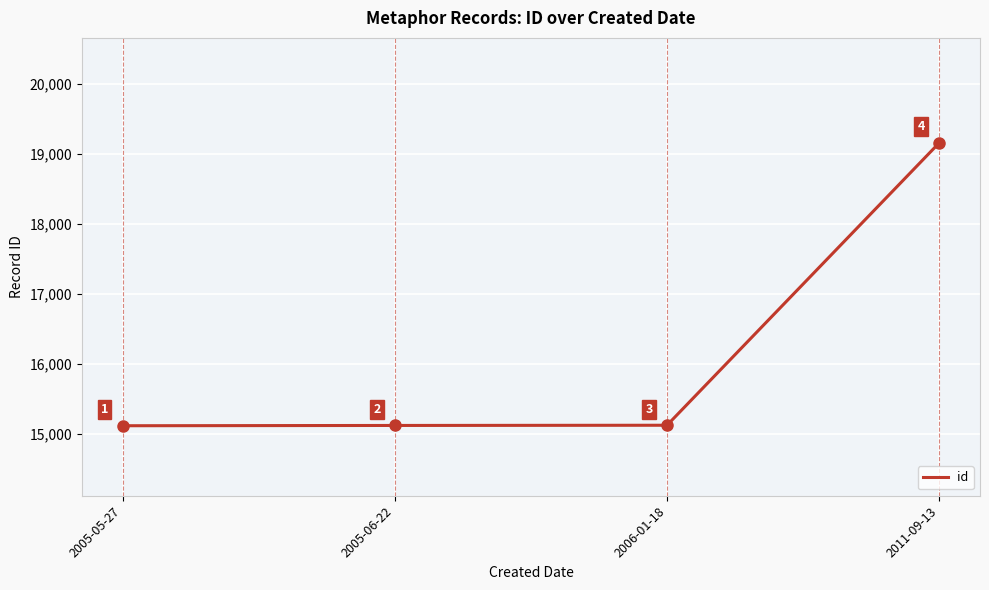

Which label corresponds to the smallest value in the chart?

2005-05-27